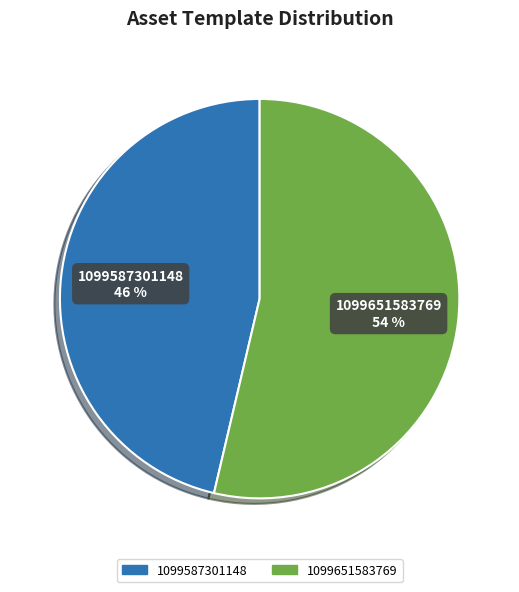

To the nearest percent, what portion does 1099651583769 represent?

54%